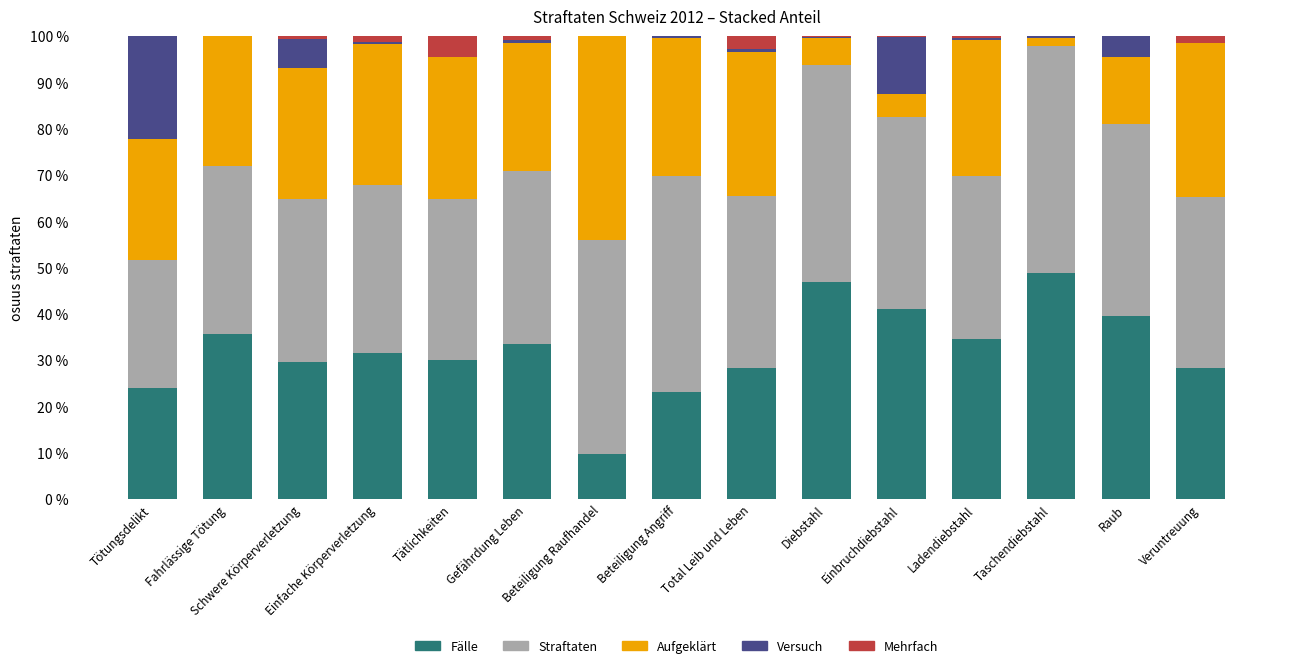

What is the maximum value for Fälle?

48.9